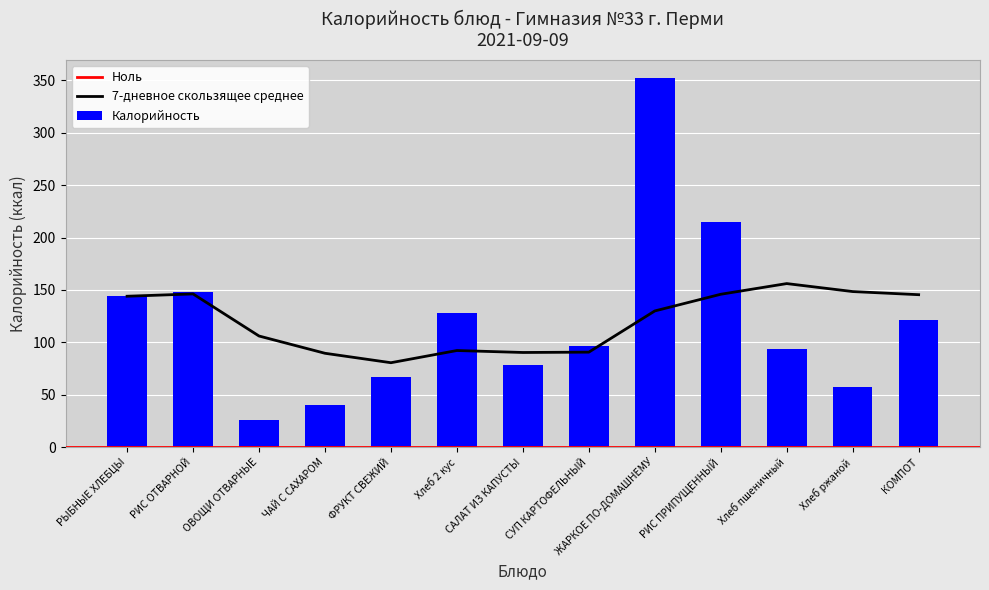

Reading left to right, extract all data points from this chart.

Калорийность: 144.0	148.4	25.8	40.2	66.6	128.4	78.1	97.0	351.8	215.2	94.0	57.9	121.3
7-day Moving Avg: 144.0	146.2	106.1	89.6	80.6	92.2	90.4	90.7	130.0	145.9	156.1	148.5	145.5